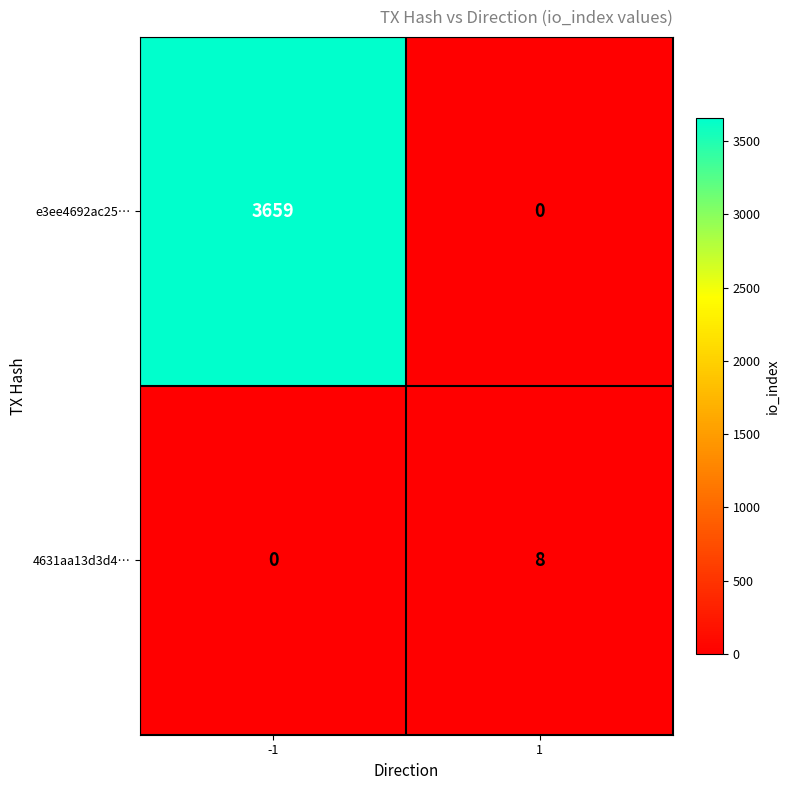

At how many categories does at least one series exceed 276?

1